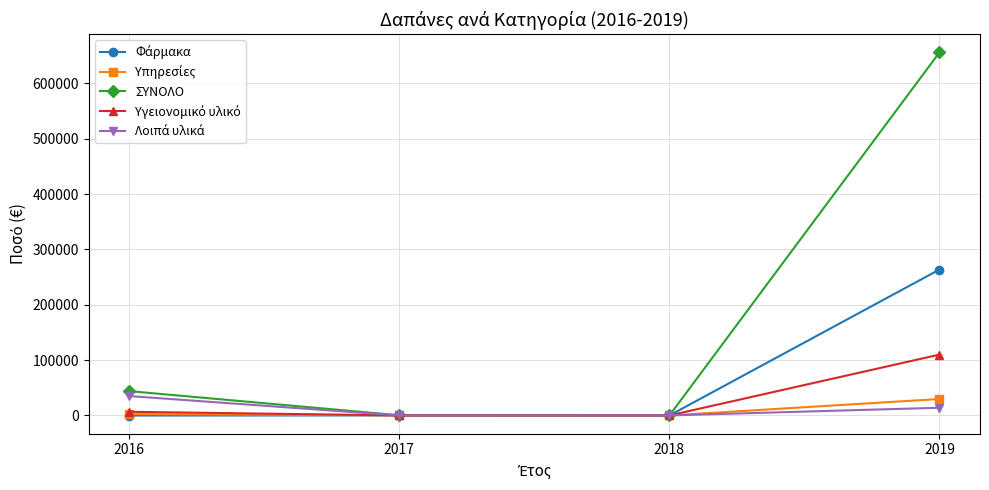

True or false: ΣΥΝΟΛΟ has more than 1 interior local peaks.

False